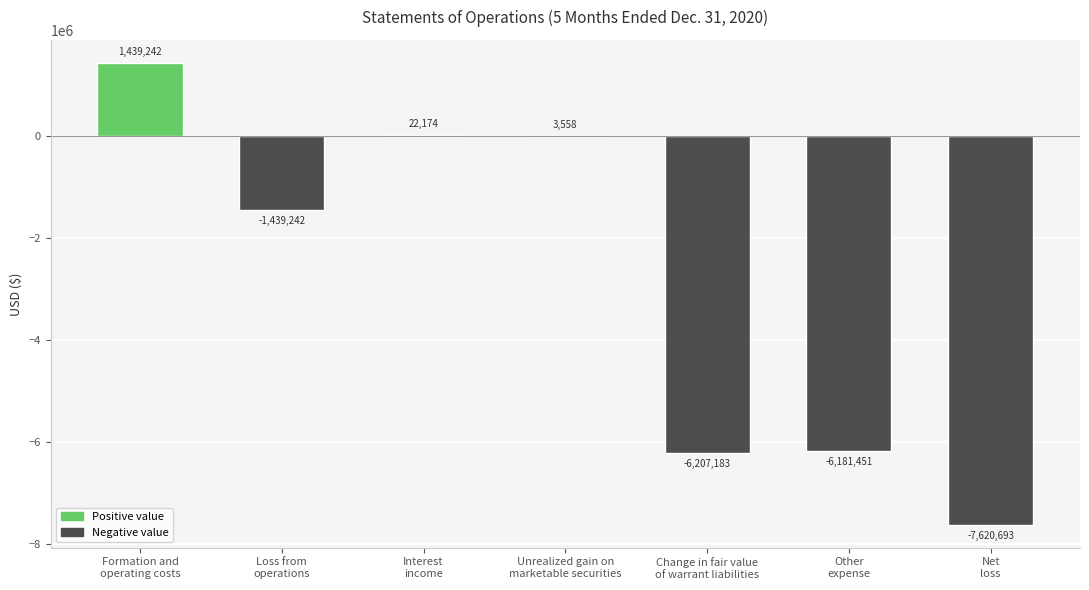

Count the number of values greater than -1439242.

3